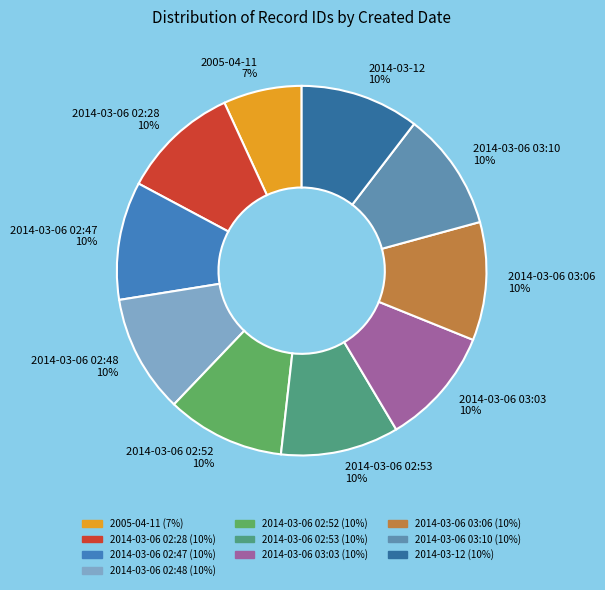

Which has a higher value, 2005-04-11 or 2014-03-06 02:48?

2014-03-06 02:48